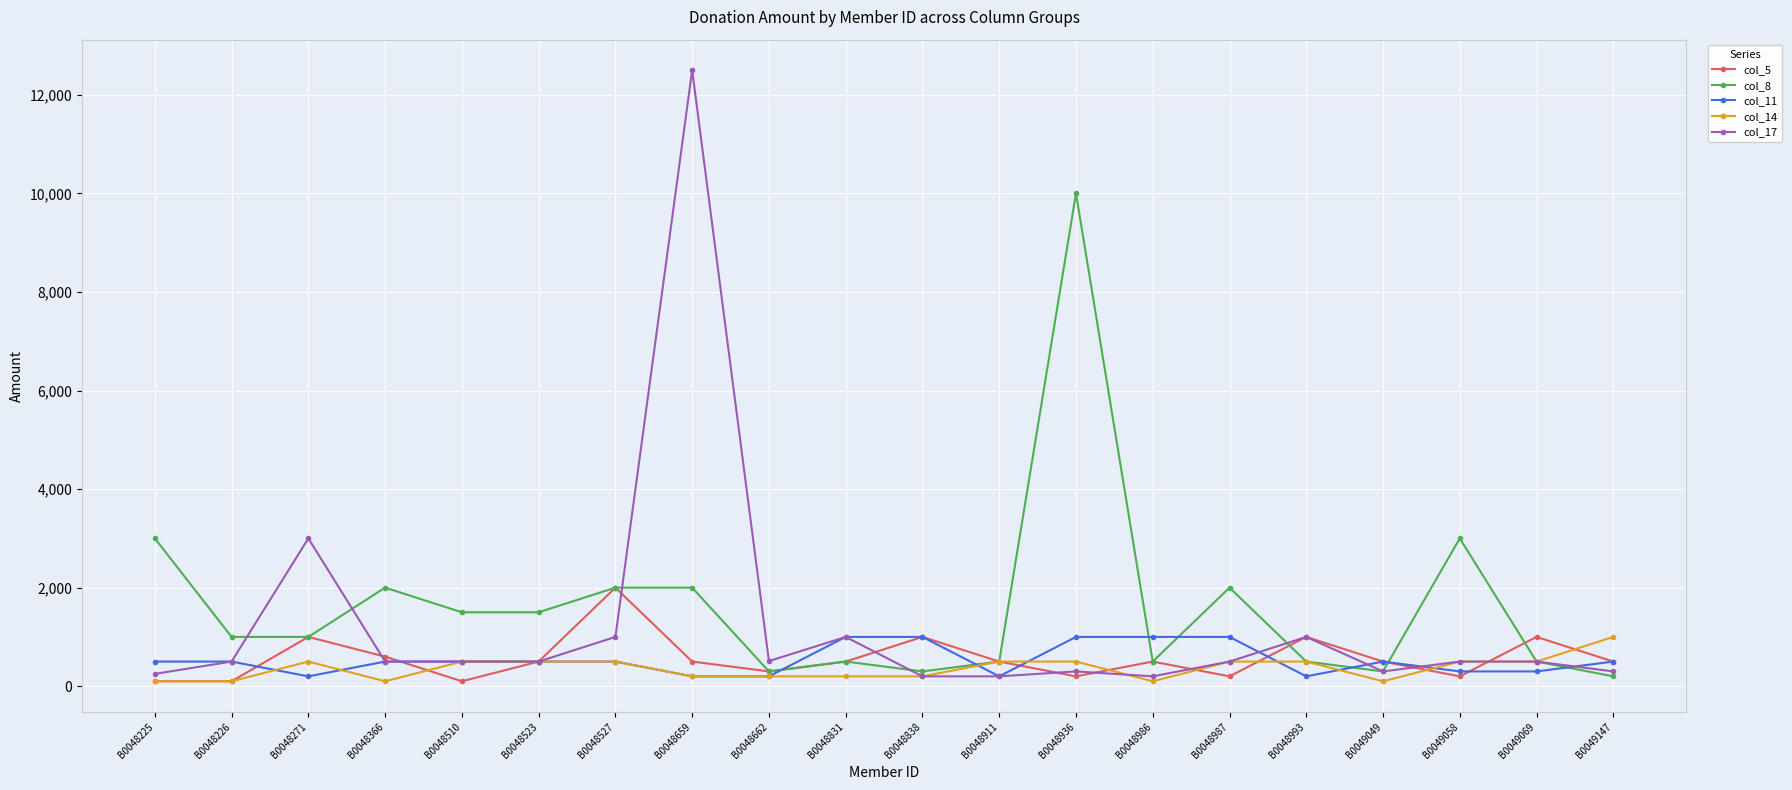

True or false: col_11 has a value of 500 at B0048225.

True